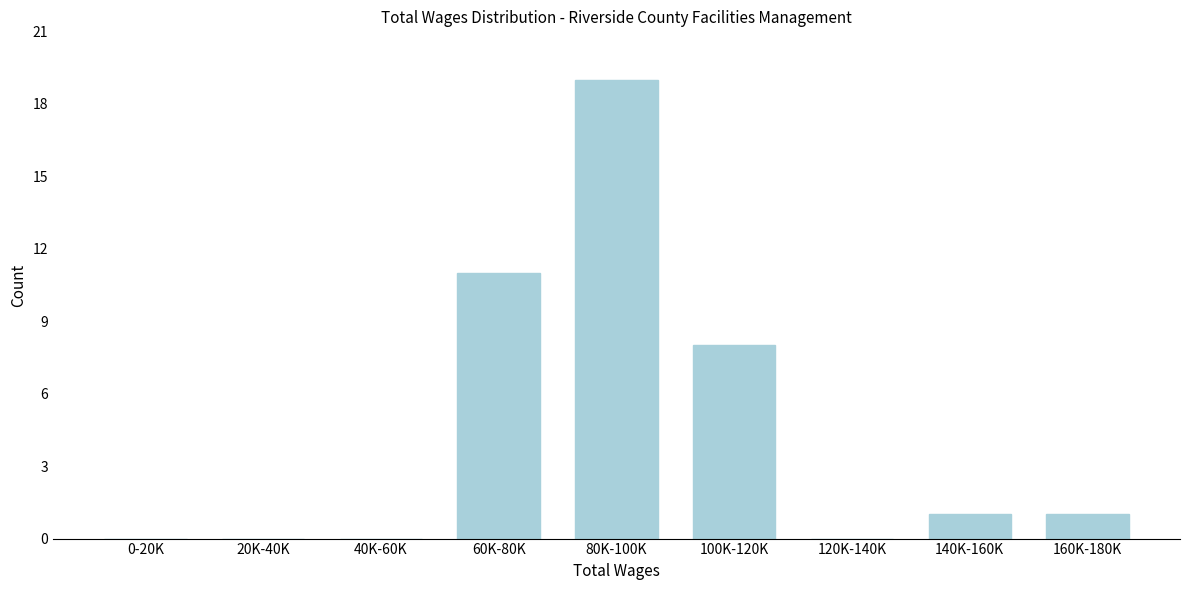

Reading left to right, list all the values displayed in this chart.

0-20K=0	20K-40K=0	40K-60K=0	60K-80K=11	80K-100K=19	100K-120K=8	120K-140K=0	140K-160K=1	160K-180K=1